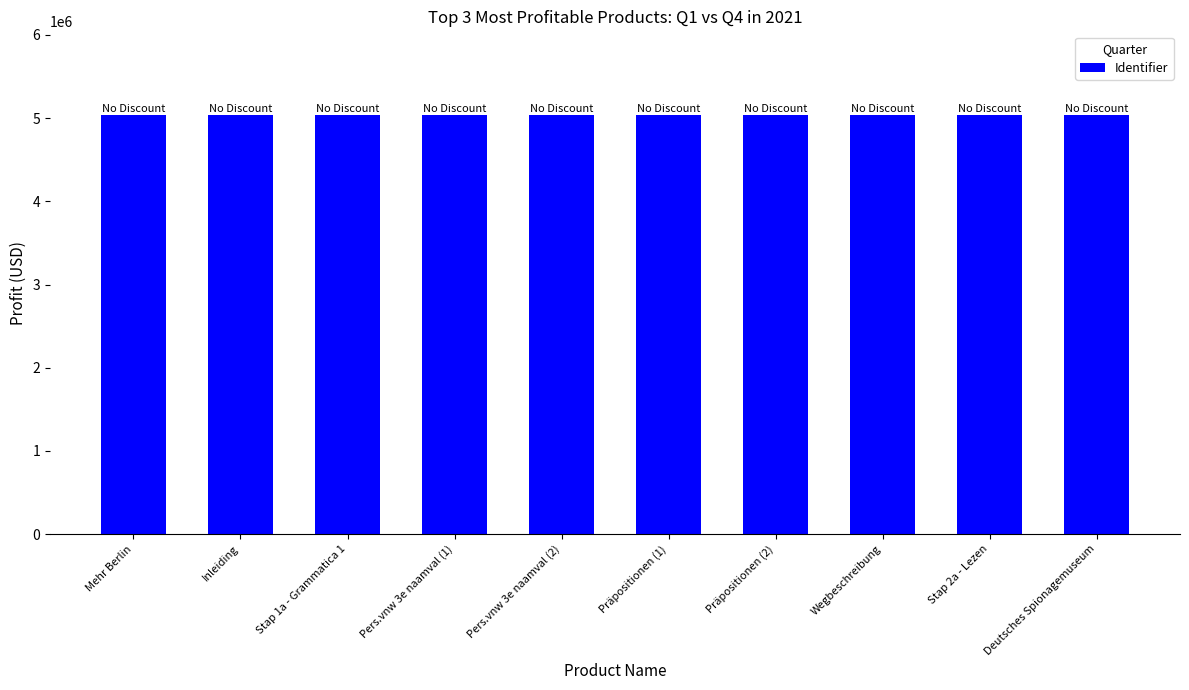

Are the bars horizontal?

No